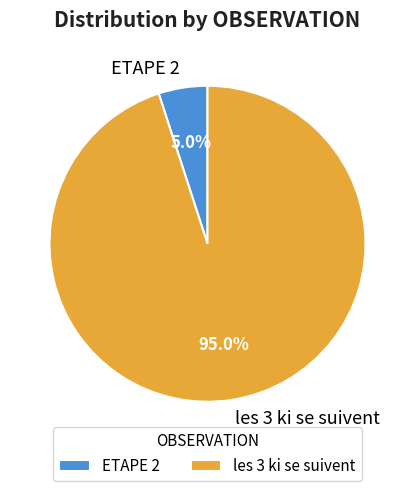

Approximately how many times larger is the value at ETAPE 2 compared to les 3 ki se suivent?

0.1